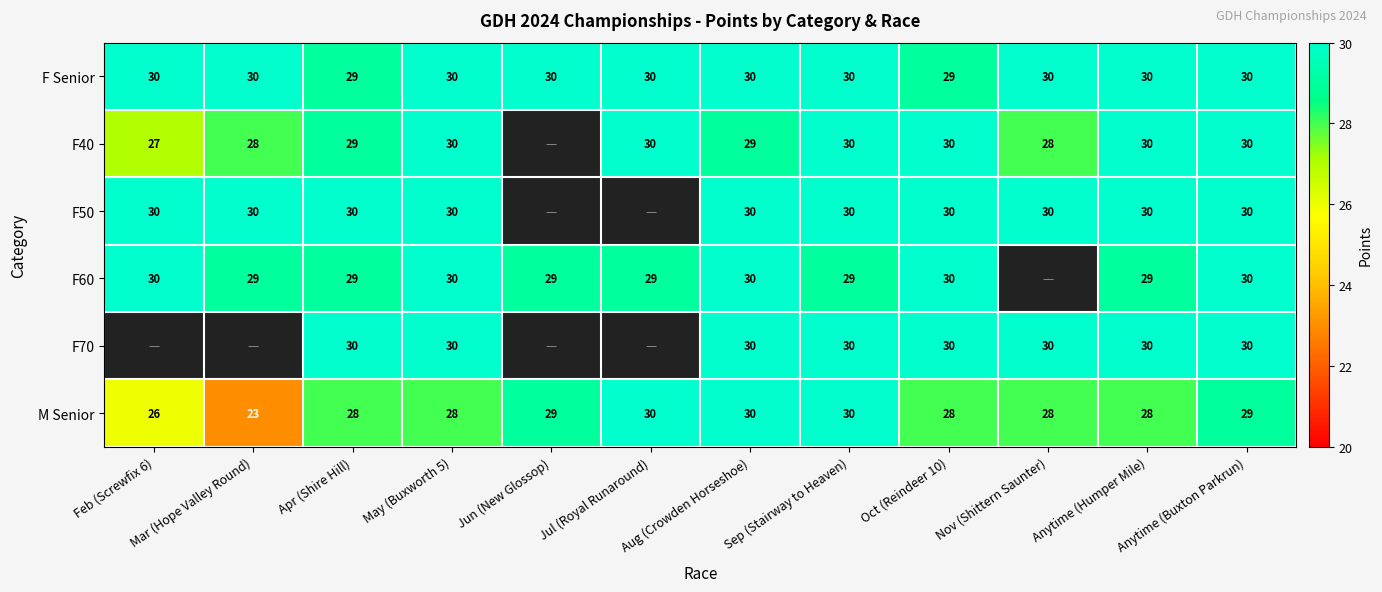

The F Senior series shows 30 at Jun (New Glossop). True or false?

True